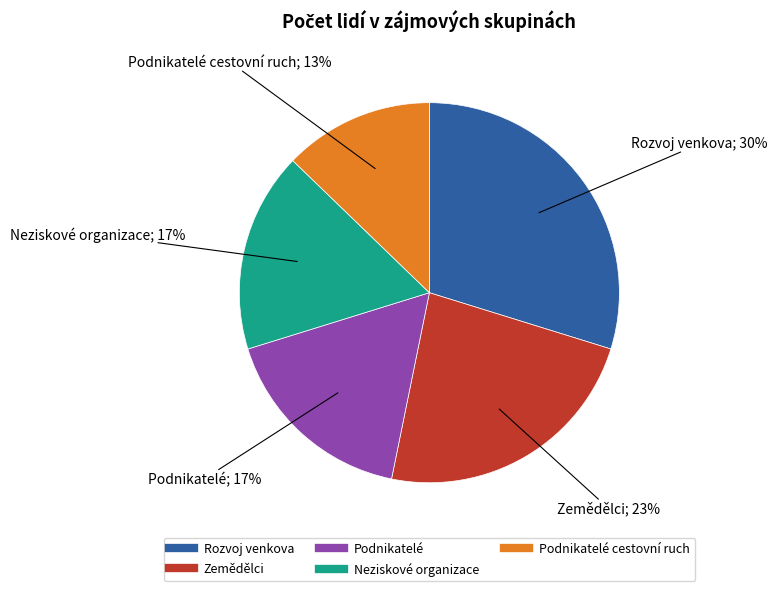

Does any single category account for the majority?

No